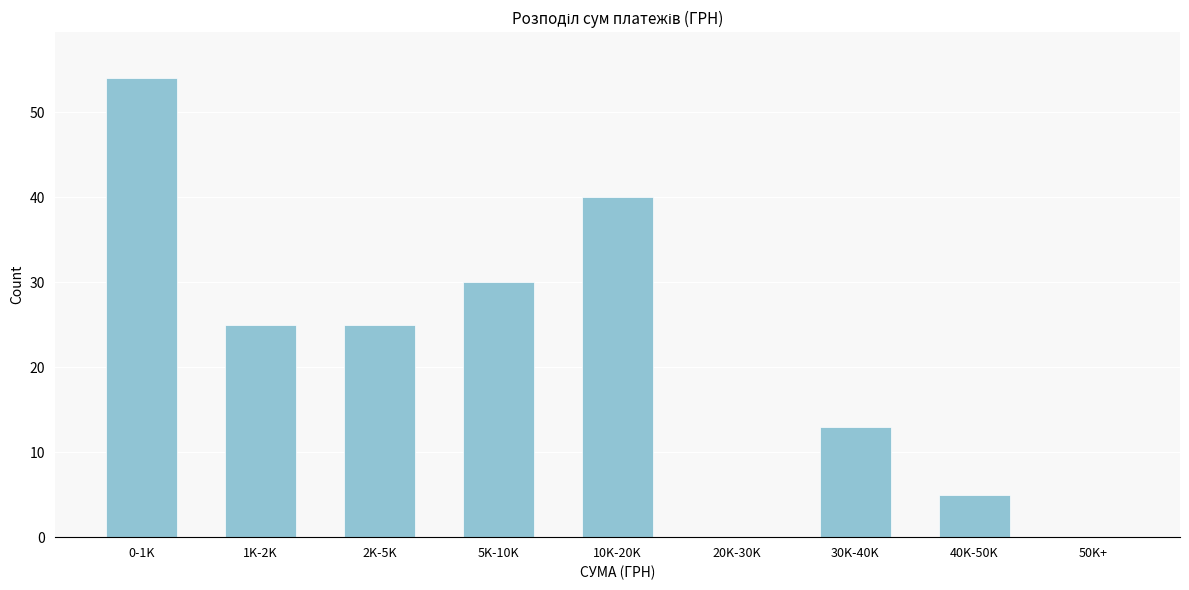

Reading right to left, list all the values displayed in this chart.

50K+=0	40K-50K=5	30K-40K=13	20K-30K=0	10K-20K=40	5K-10K=30	2K-5K=25	1K-2K=25	0-1K=54